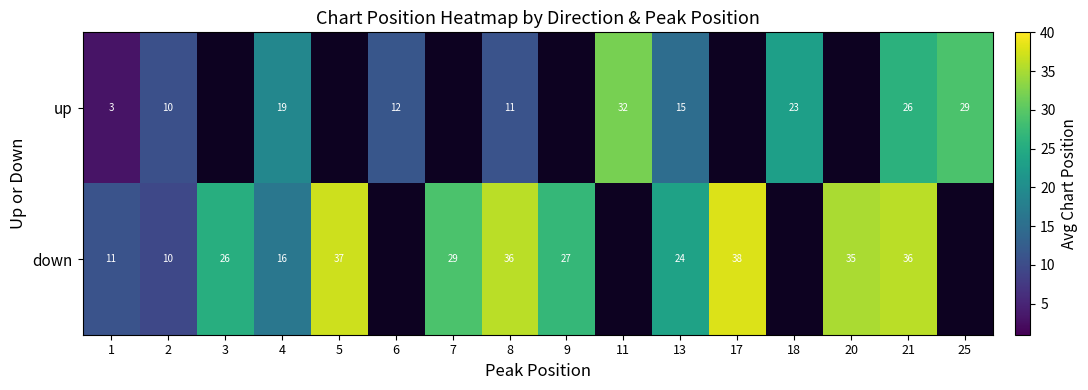

At how many categories does at least one series exceed 29?

6